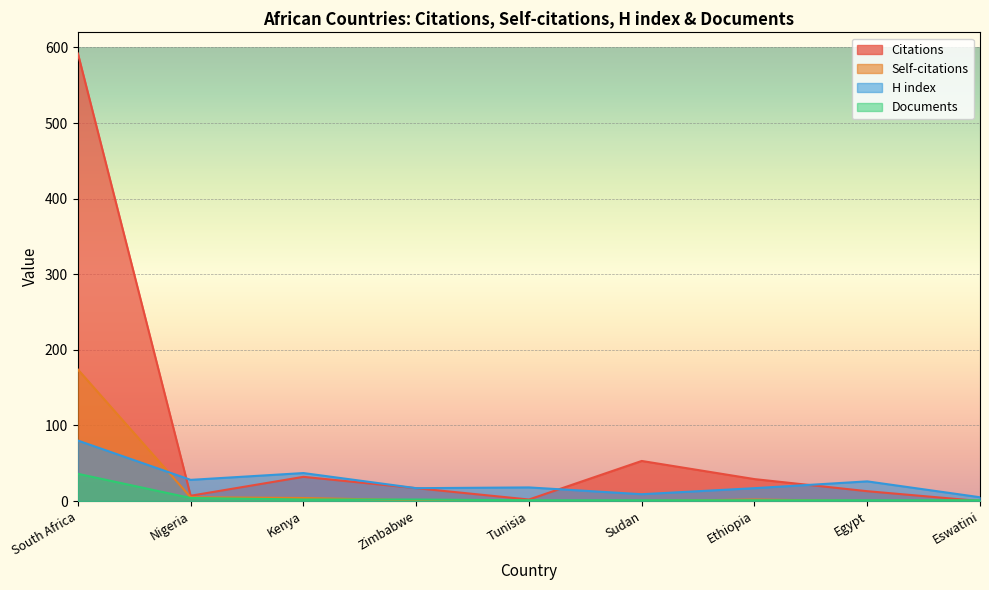

What is the highest value of the Citations series?

592